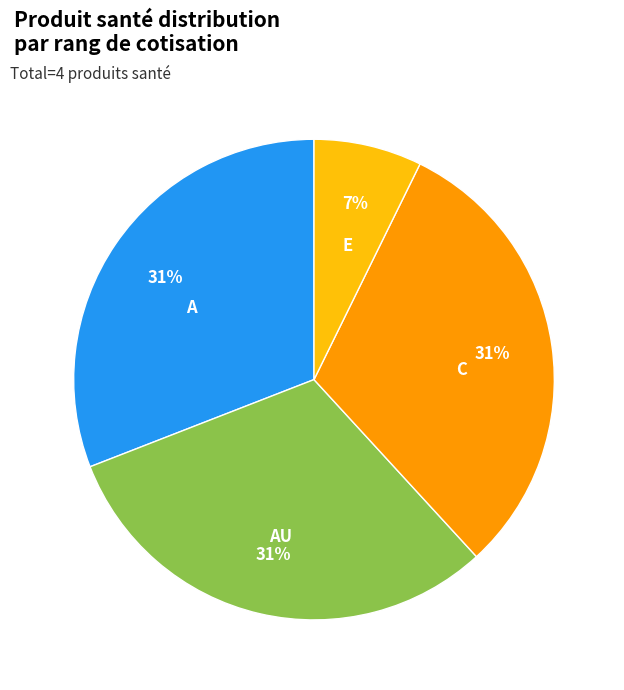

Is there a majority slice in this chart?

No